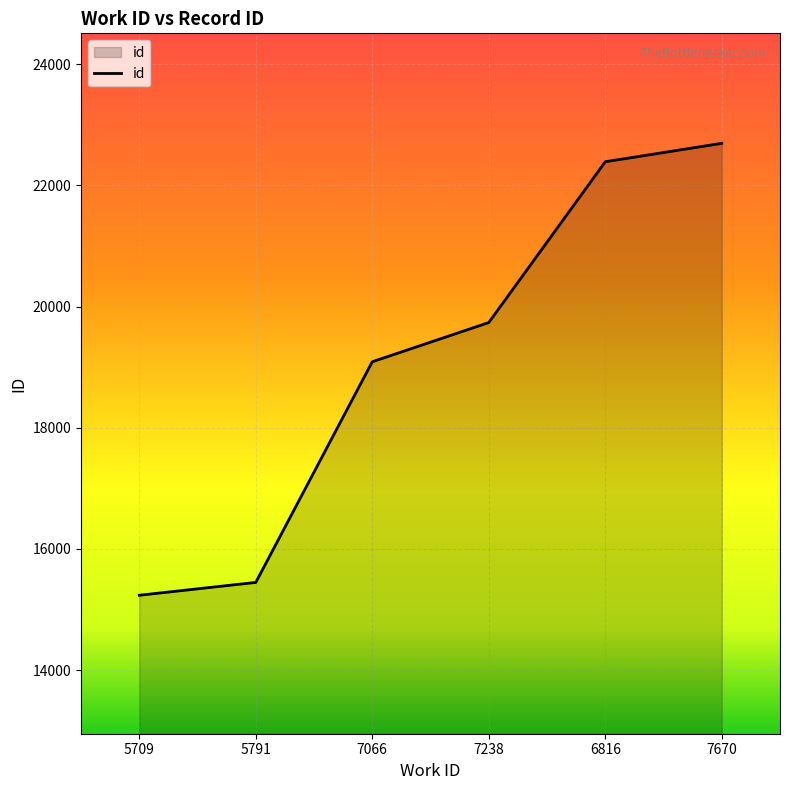

Reading left to right, transcribe all the data shown in this chart.

5709=15235	5791=15447	7066=19089	7238=19736	6816=22390	7670=22694